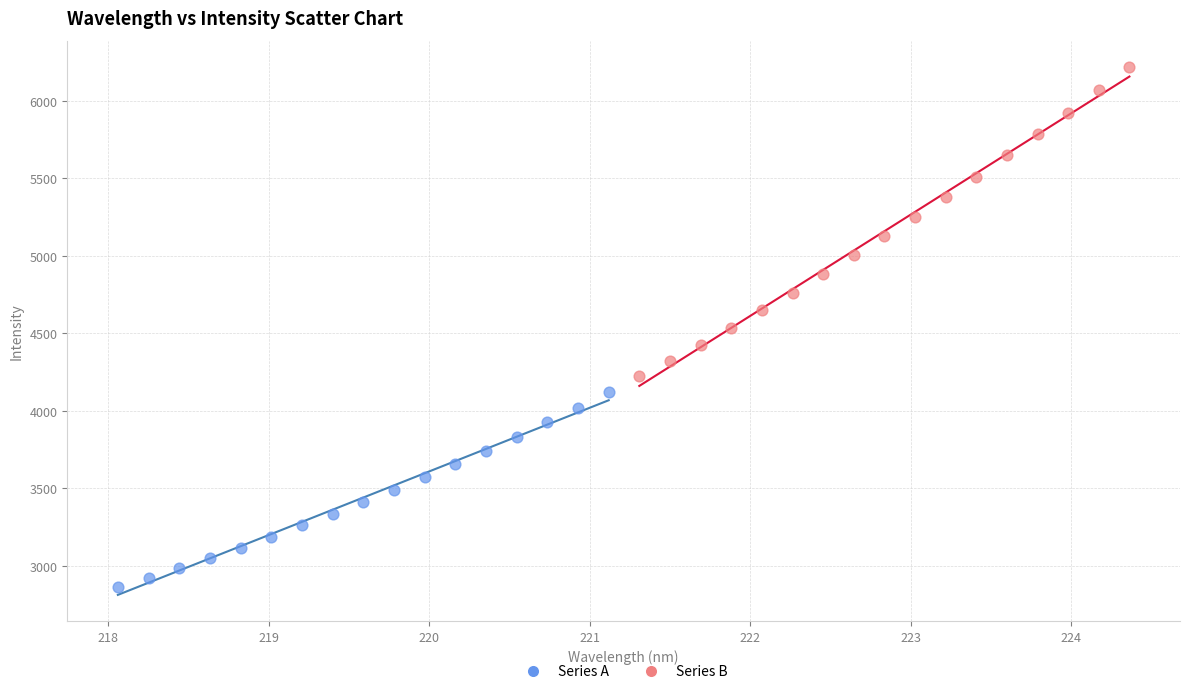

Which series reaches the maximum Y coordinate?

Series B